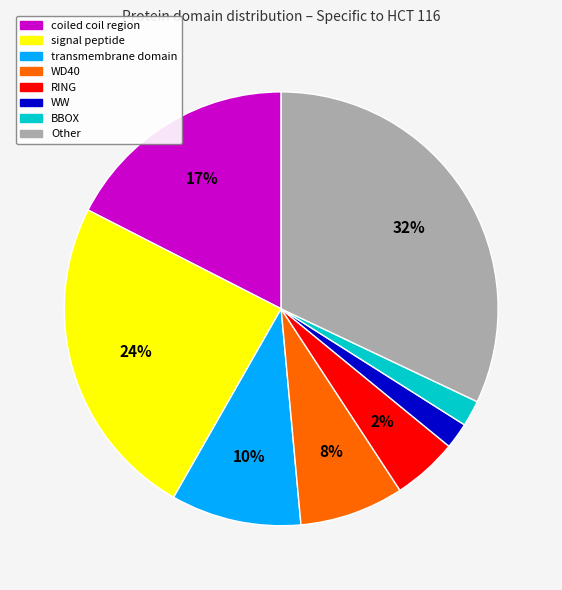

To the nearest percent, what is the combined percentage of transmembrane domain and coiled coil region?

27%